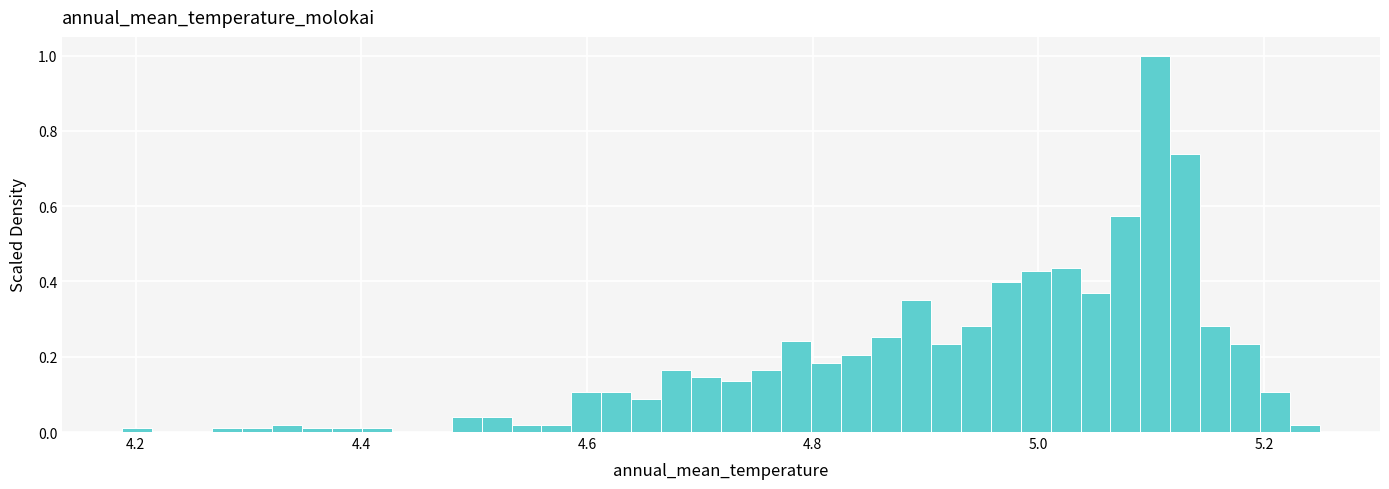

Around what value on the x-axis is the tallest bar? Give the approximate position of its centre, as read against the axis.

5.10